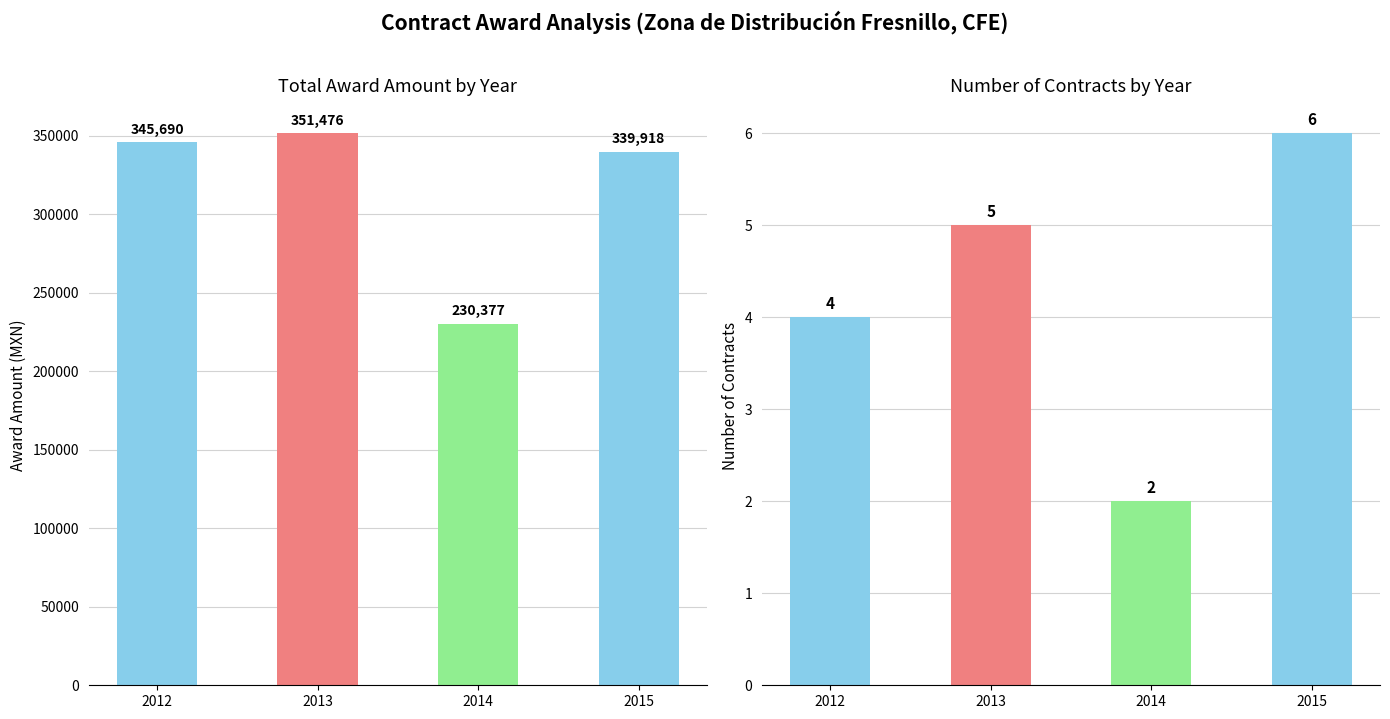

Rank the series by their average value, from highest to lowest.

Total Award Amount, Number of Contracts